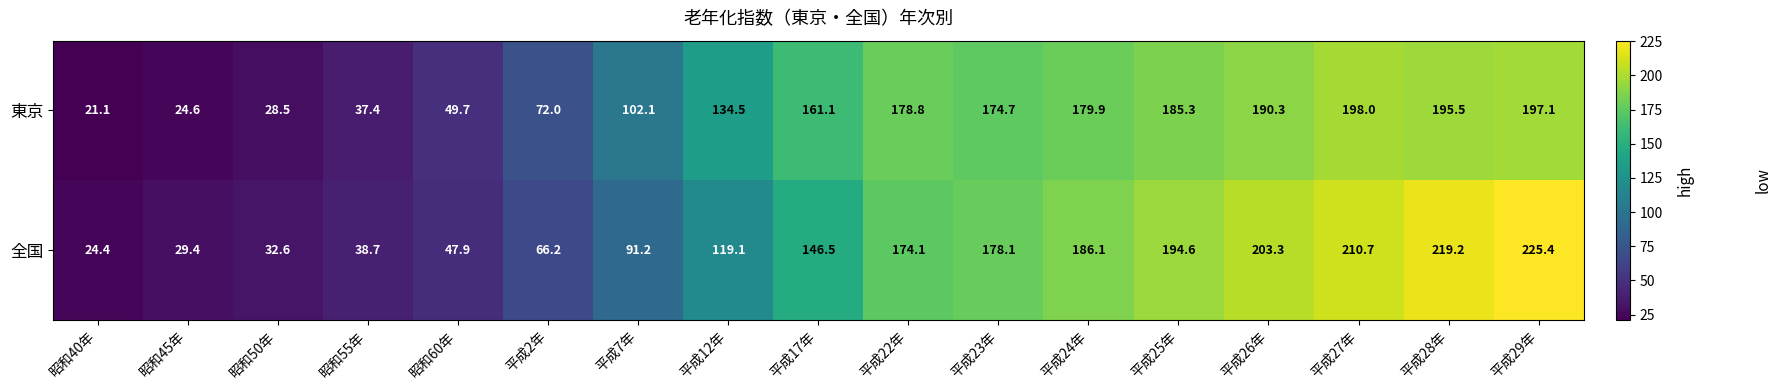

How many data points in 全国 are above 146?

9